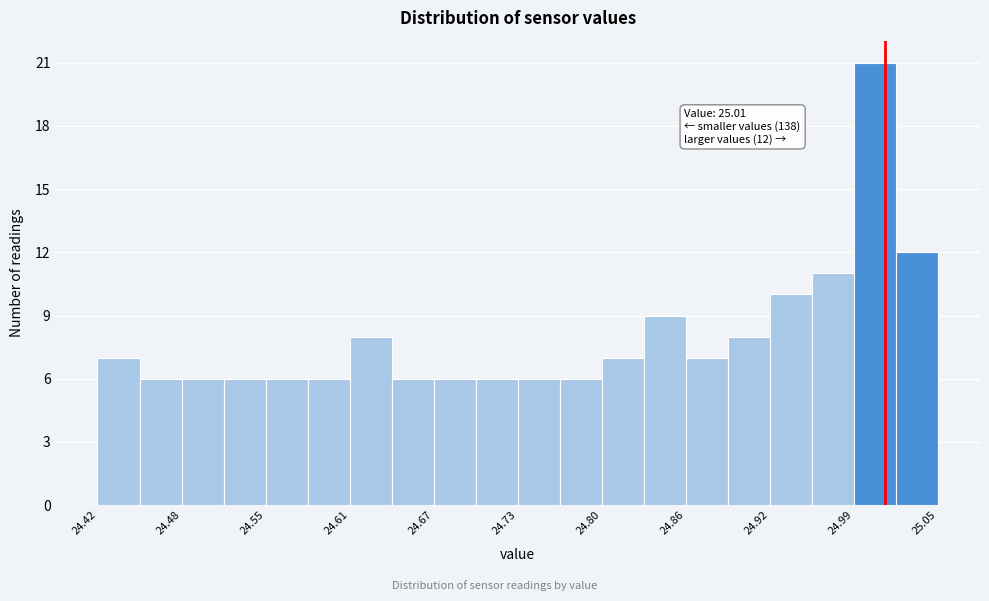

Around what value on the x-axis is the tallest bar? Give the approximate position of its centre, as read against the axis.

25.00